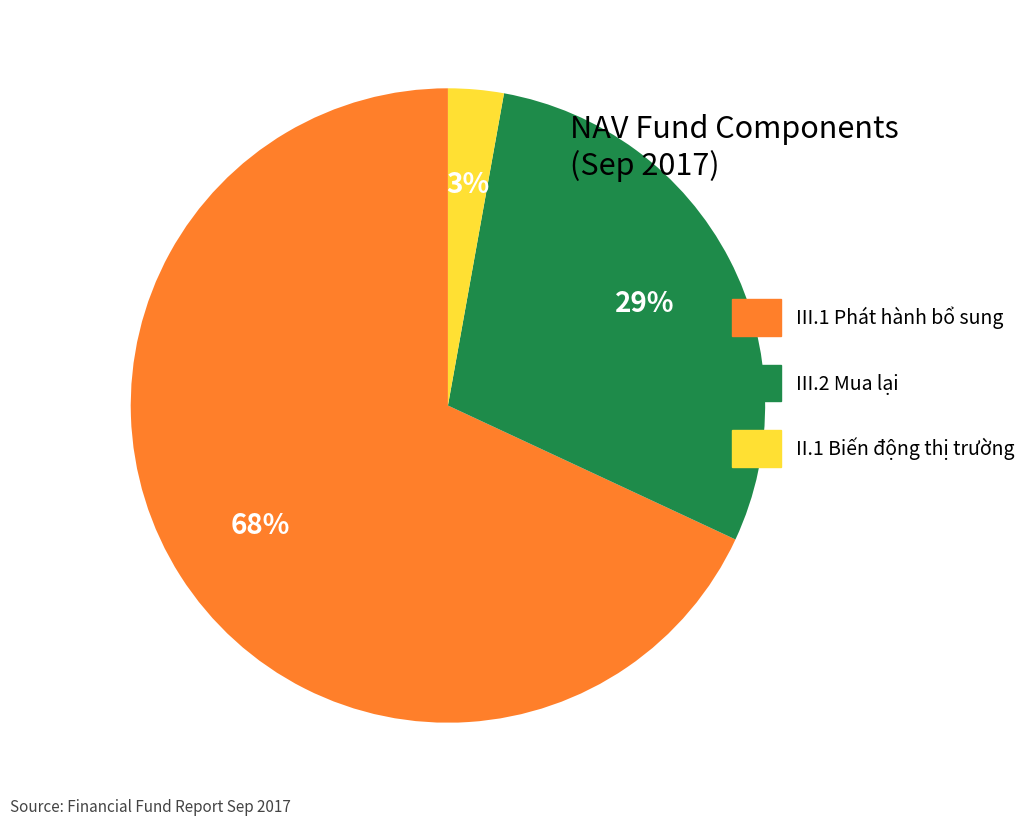

Is there a majority slice in this chart?

Yes